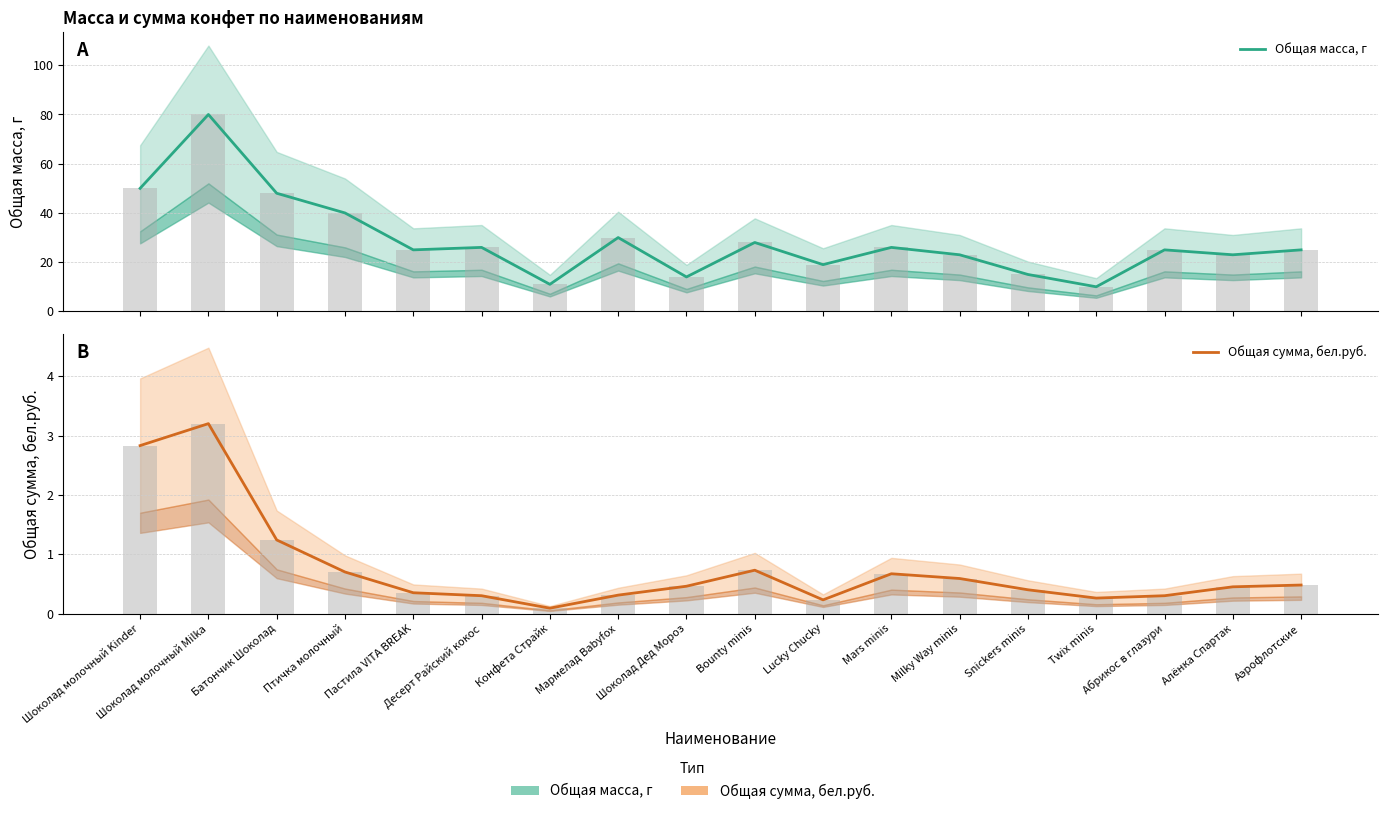

What is the value of the Общая масса, г bar at the 2nd from the left?

80.0